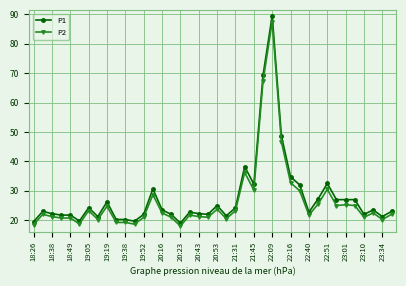

What is the maximum value for P1?

89.5